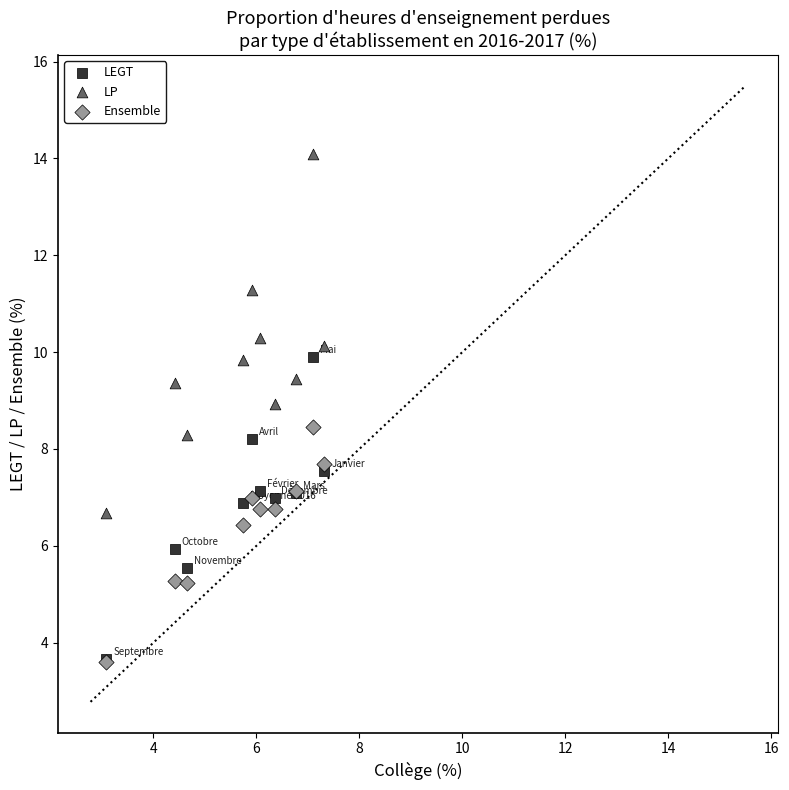

Which series has the largest Y range (max minus min)?

LP